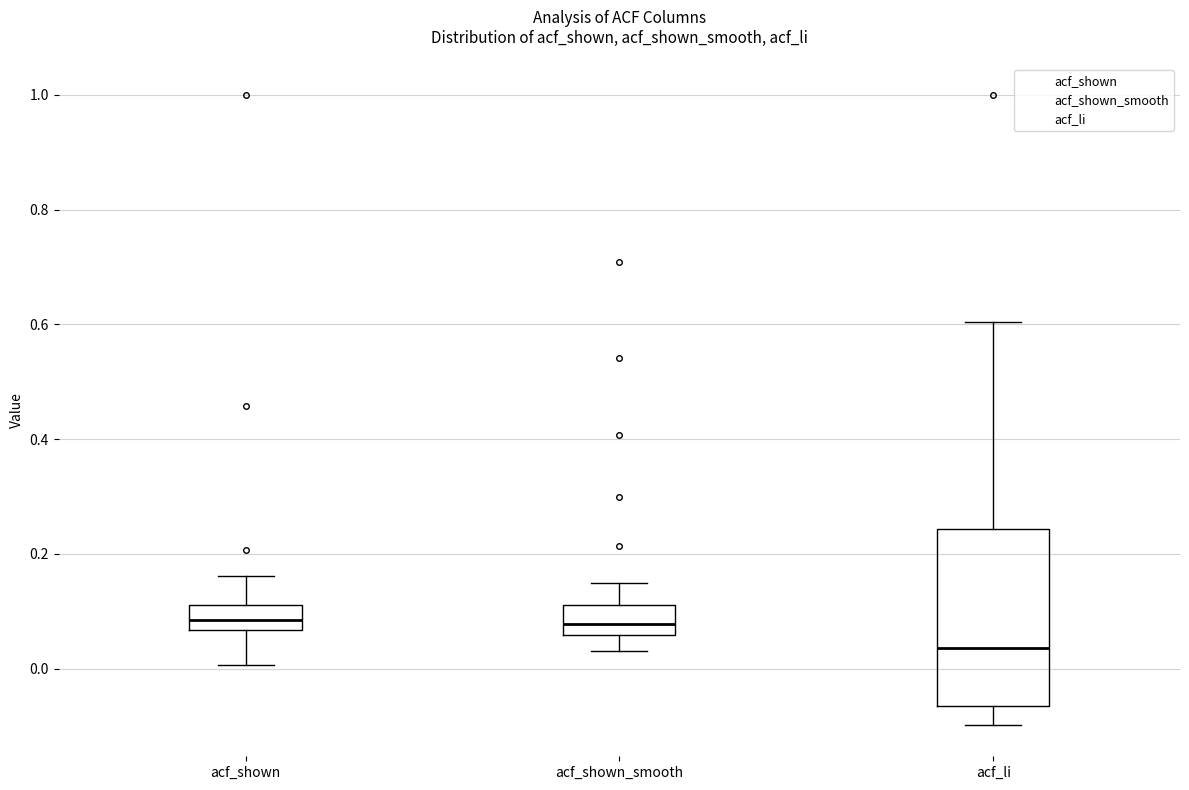

Reading left to right, read every box against the y-axis: the position of its median line, the range the box covers, and the ends of its whiskers. The values are not printed on the chart, so give them approximately, as read against the axis.

acf_shown: median 0.08, box 0.06 to 0.12, whiskers 0.00 to 0.16
acf_shown_smooth: median 0.08, box 0.06 to 0.12, whiskers 0.04 to 0.14
acf_li: median 0.04, box -0.06 to 0.24, whiskers -0.10 to 0.60